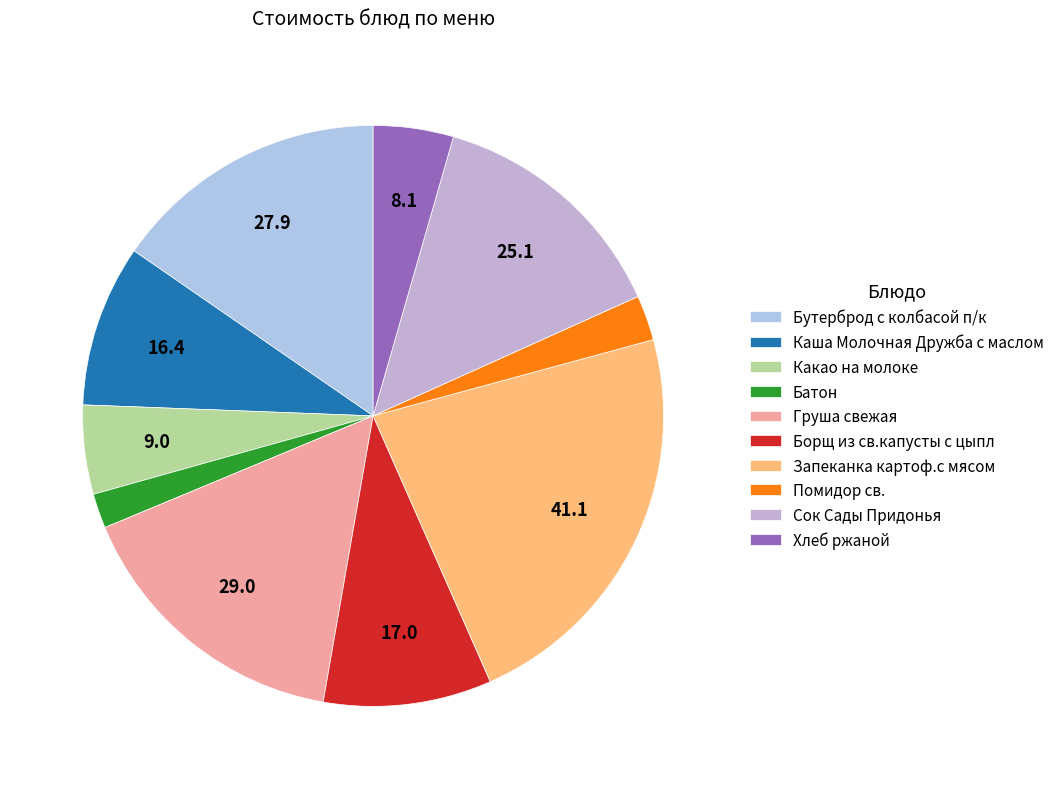

How many slices are in this pie chart?

10